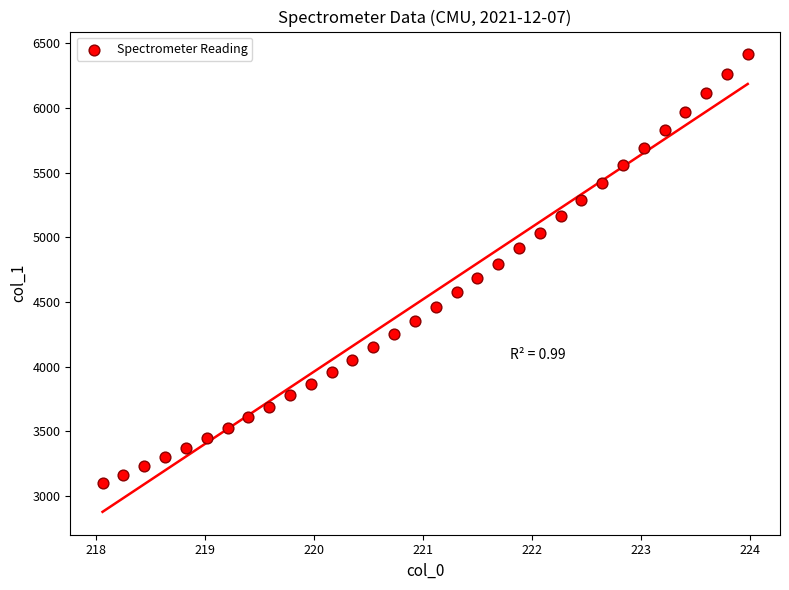

What is the range of Y values (max minus min)?

3317.4